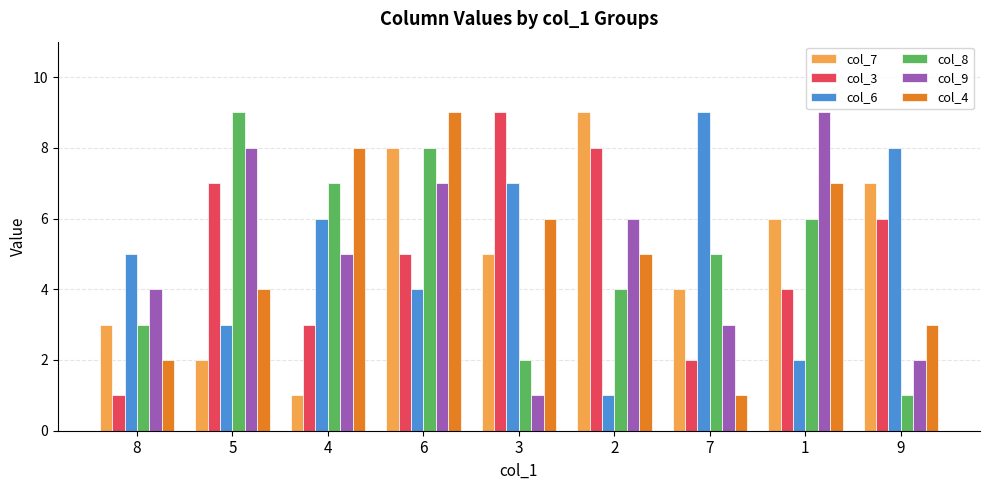

How many bars are there in total?

54